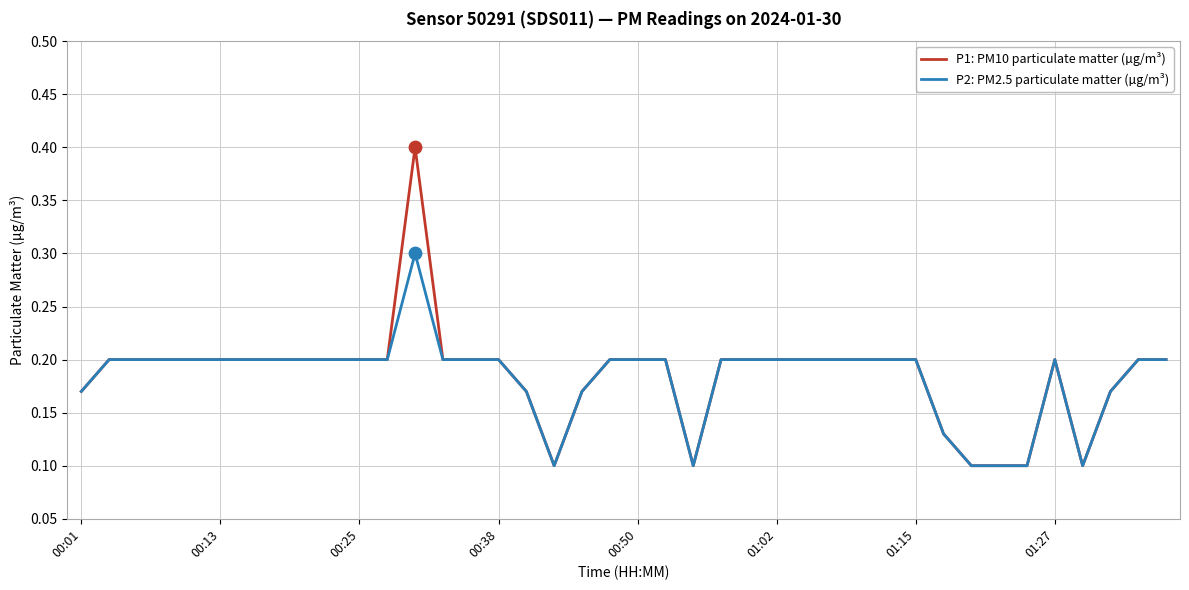

What are all the series names shown in the legend?

P1: PM10 particulate matter (µg/m³), P2: PM2.5 particulate matter (µg/m³)